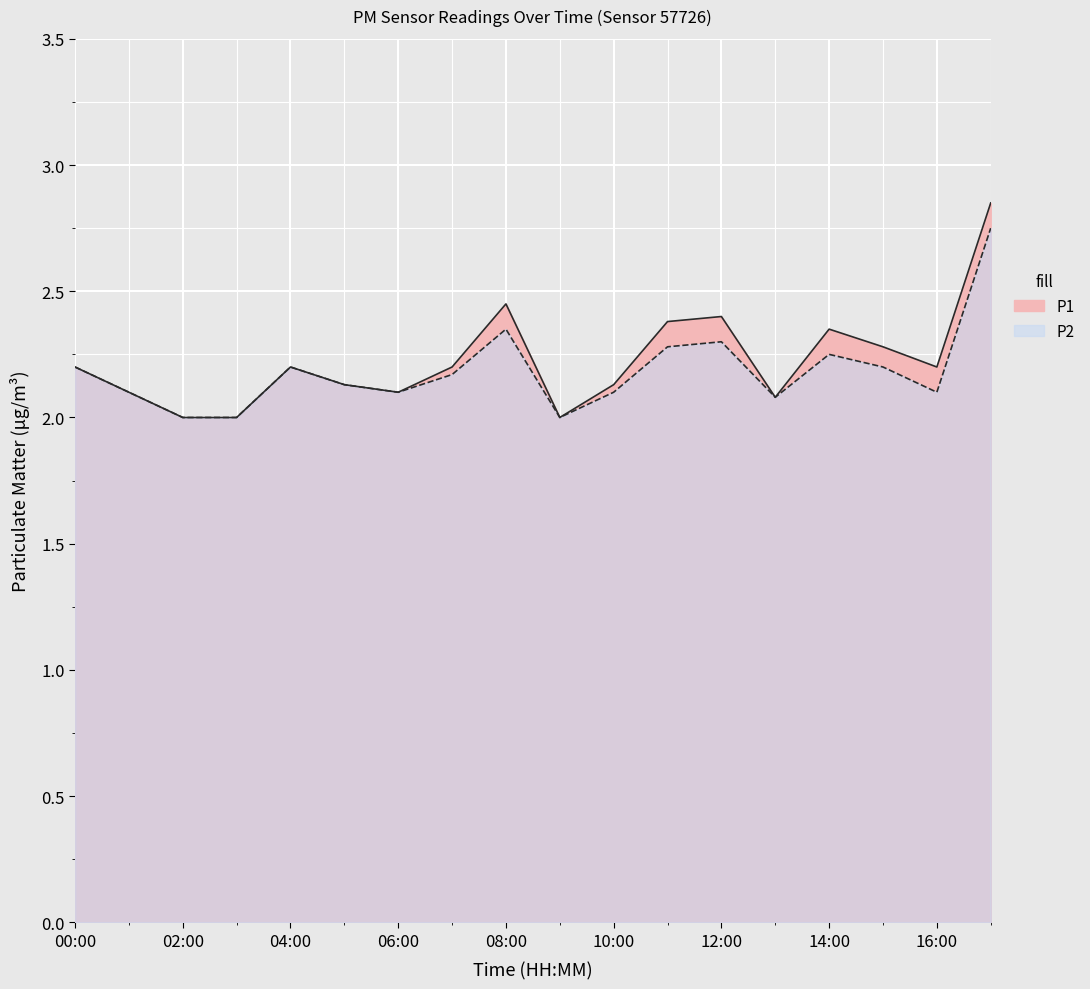

Reading left to right, what are all the values shown in this chart?

P1: 2.2	2.1	2.0	2.0	2.2	2.1	2.1	2.2	2.5	2.0	2.1	2.4	2.4	2.1	2.4	2.3	2.2	2.9
P2: 2.2	2.1	2.0	2.0	2.2	2.1	2.1	2.2	2.4	2.0	2.1	2.3	2.3	2.1	2.2	2.2	2.1	2.8